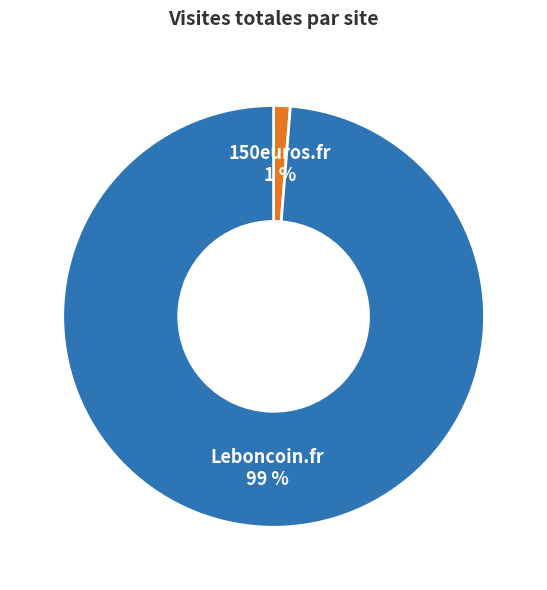

How many segments does this pie chart have?

2